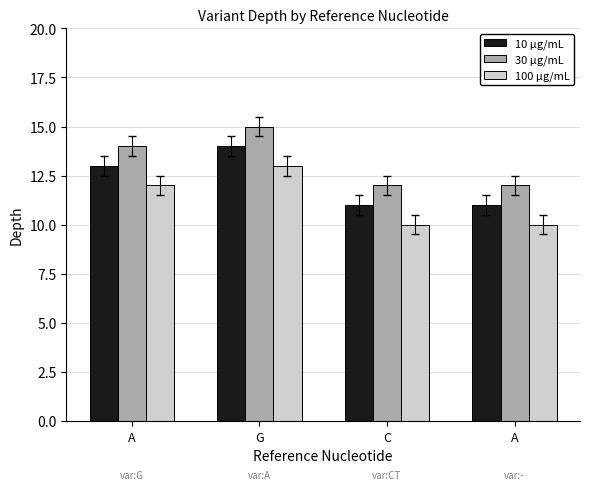

How many categories are shown in the chart?

4